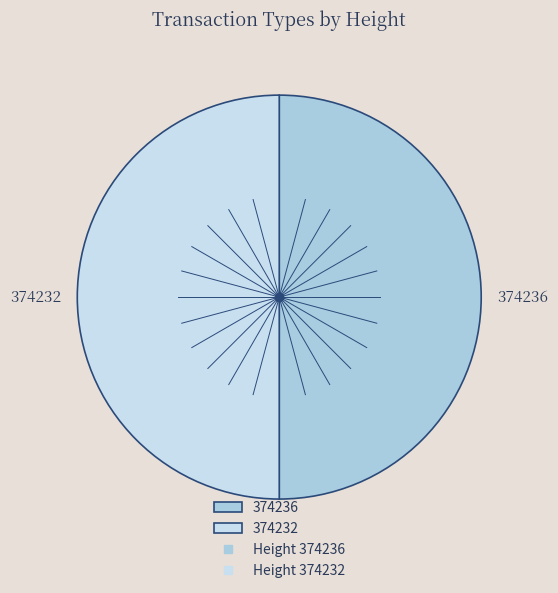

True or false: 374232 accounts for 90% of the total.

False